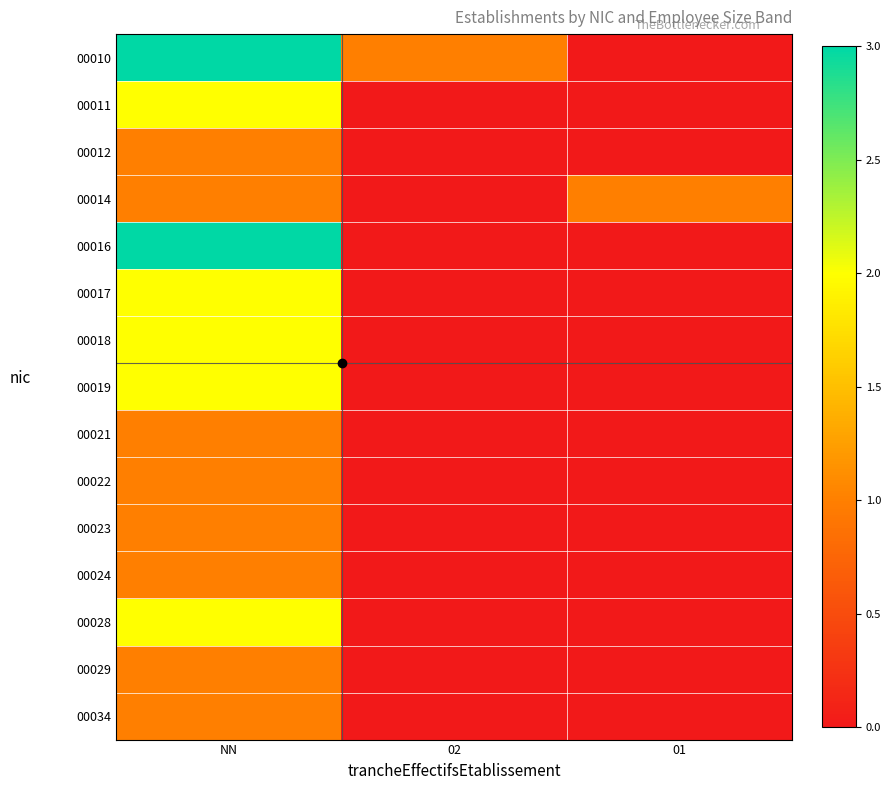

Which series has the largest range (max minus min)?

00010